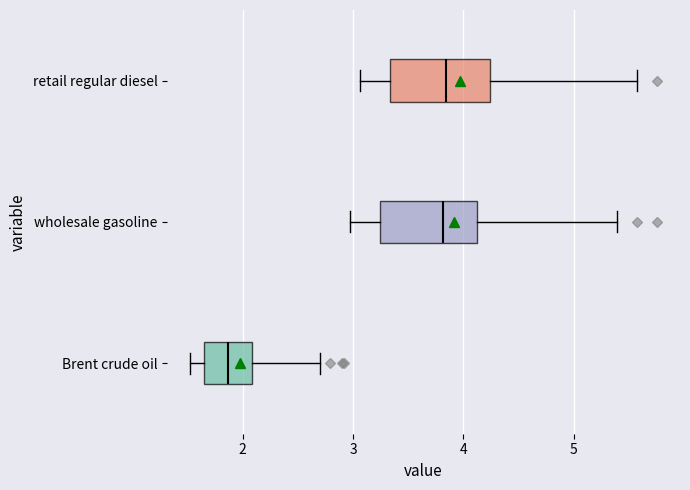

Which box's median line is the furthest to the left?

Brent crude oil